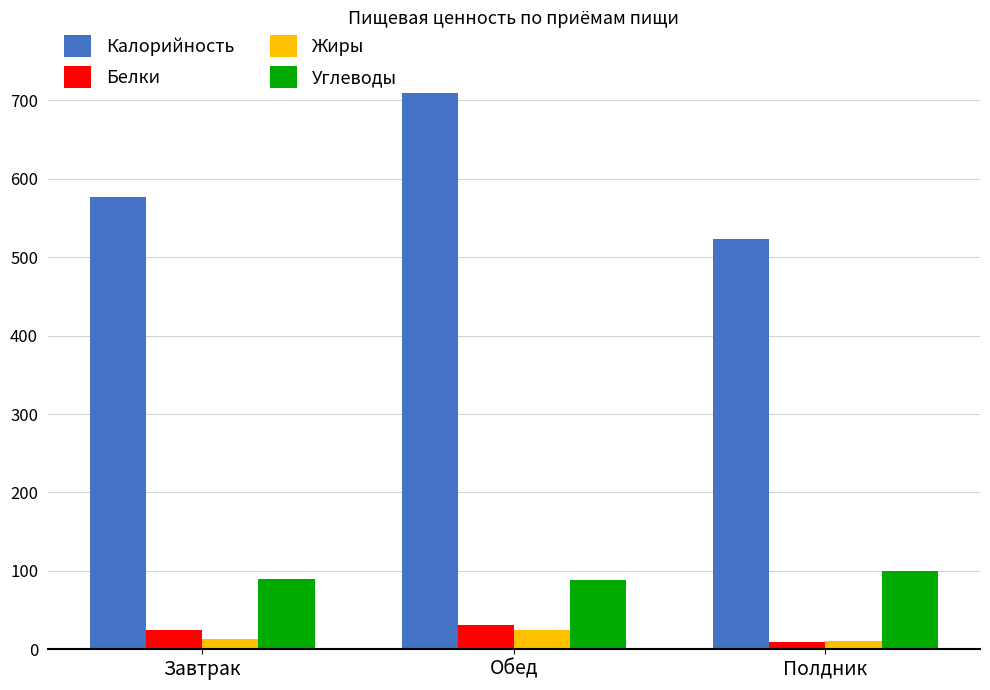

Rank the series by their maximum value, from highest to lowest.

Калорийность, Углеводы, Белки, Жиры